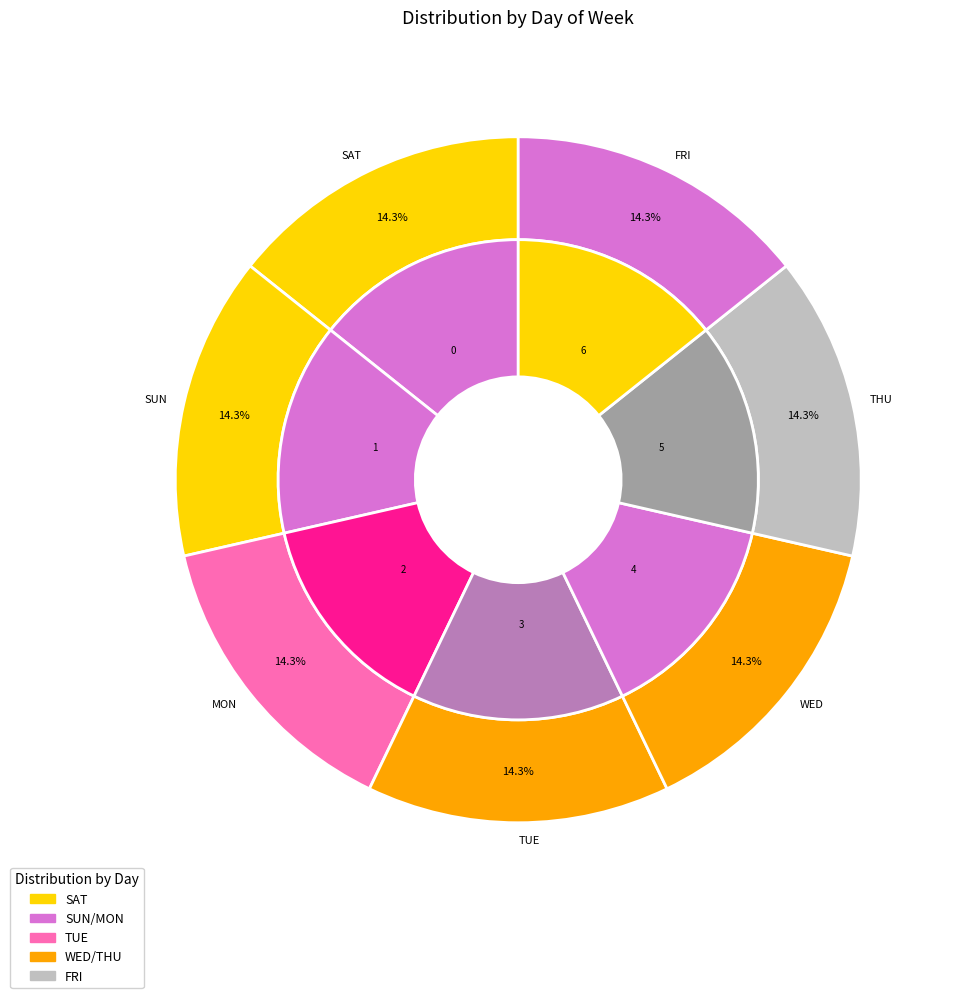

How many slices are in this pie chart?

7